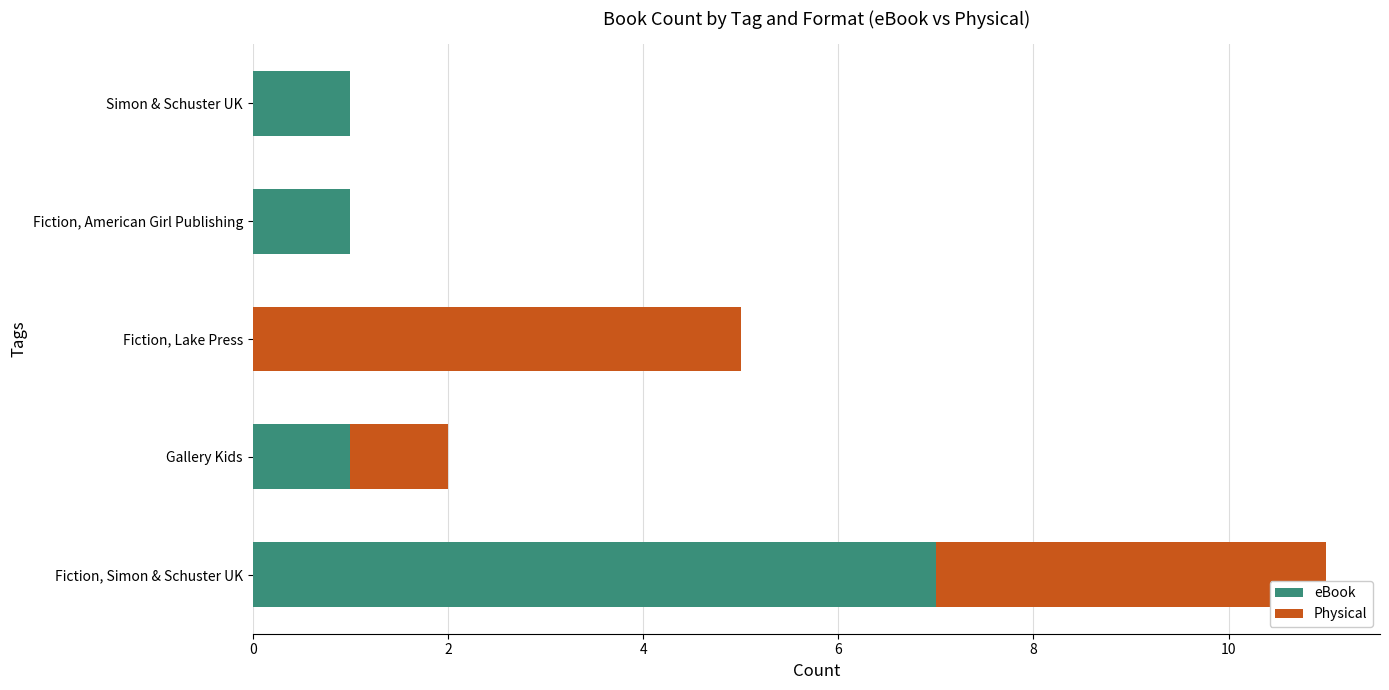

At which category is the sum across all series the highest?

Fiction, Simon & Schuster UK